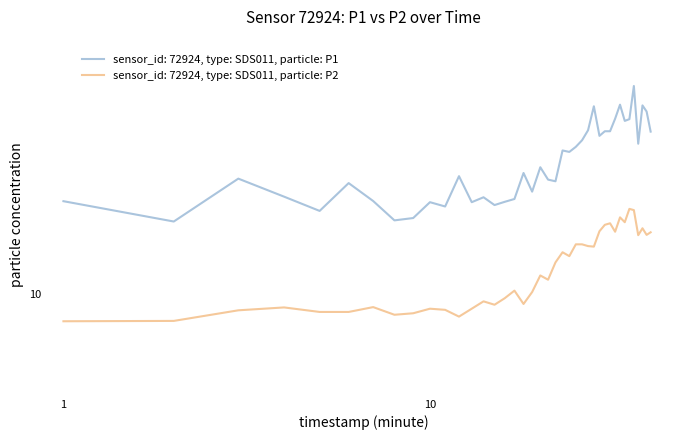

True or false: P1 and P2 intersect in this chart.

False